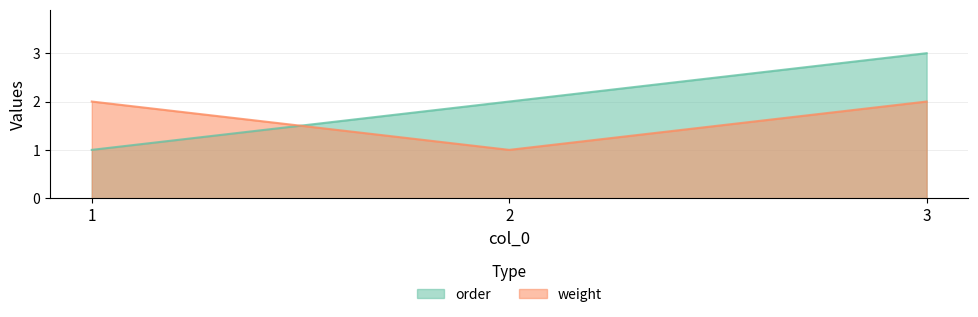

The value of order at 1 is 1. True or false?

True